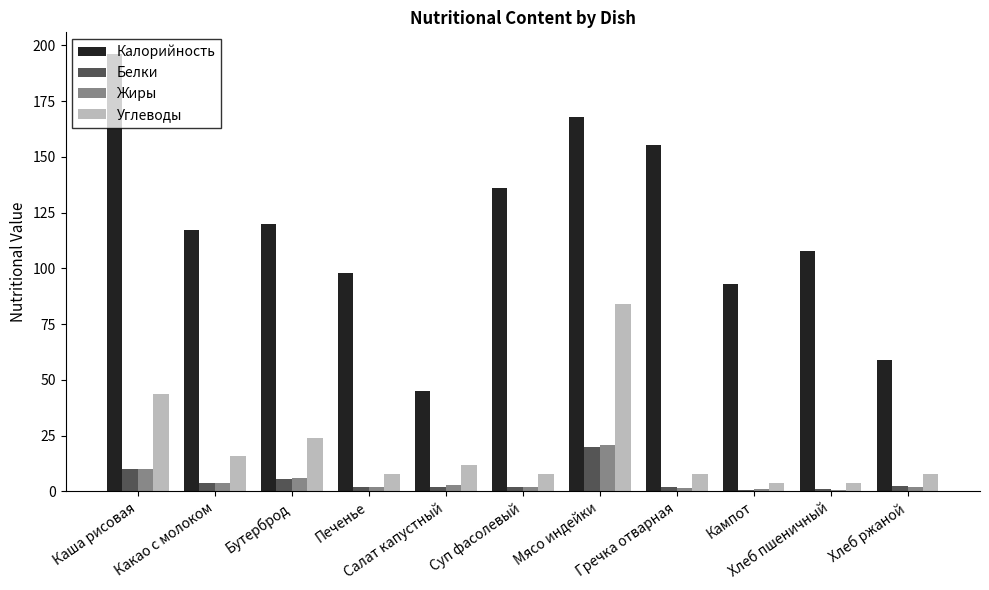

How many categories are shown in the chart?

11